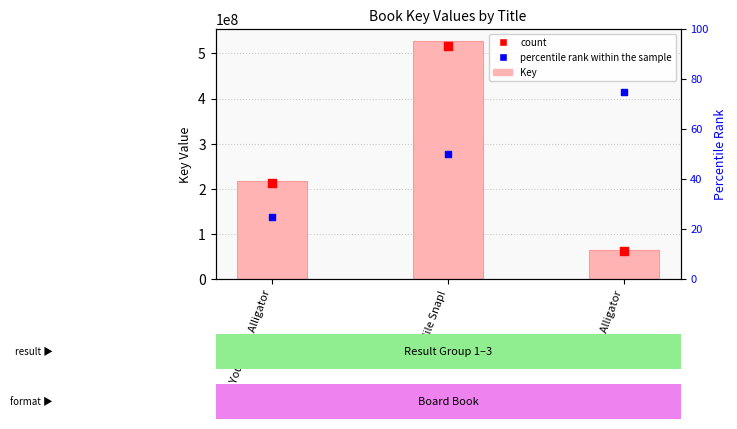

At which category is the sum across all series the highest?

Crocodile Snap!